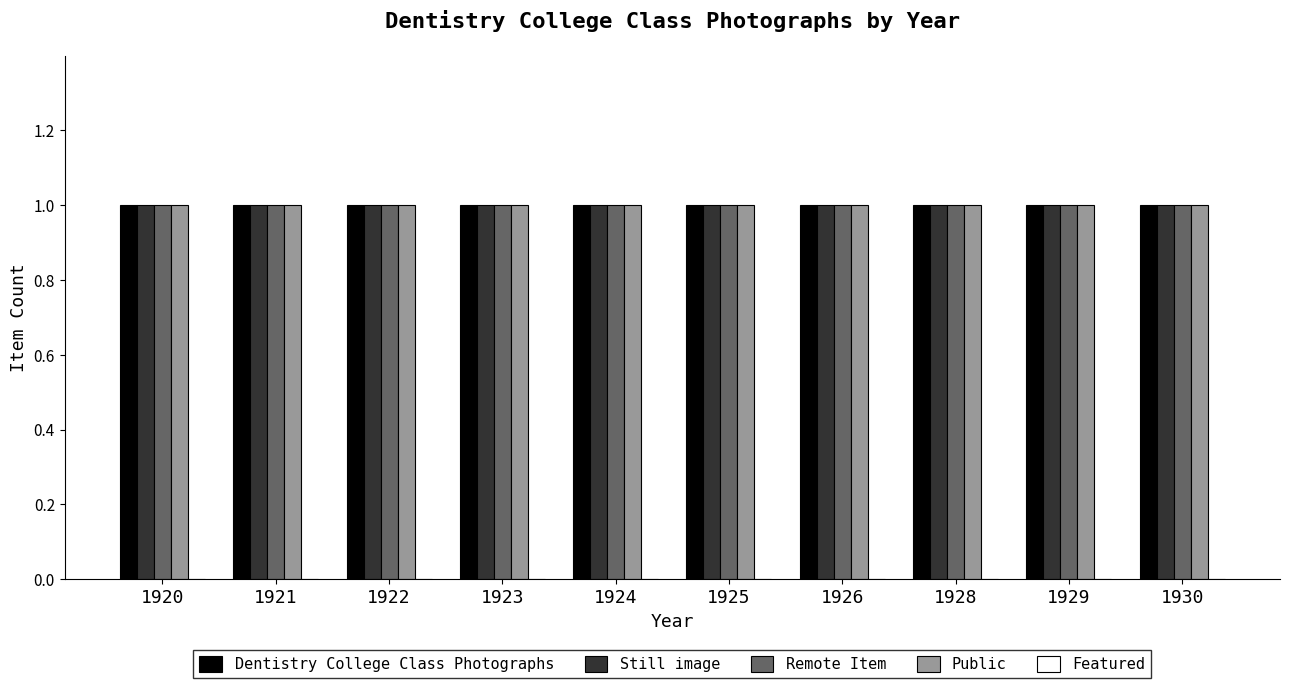

Count the number of data series in this chart.

5